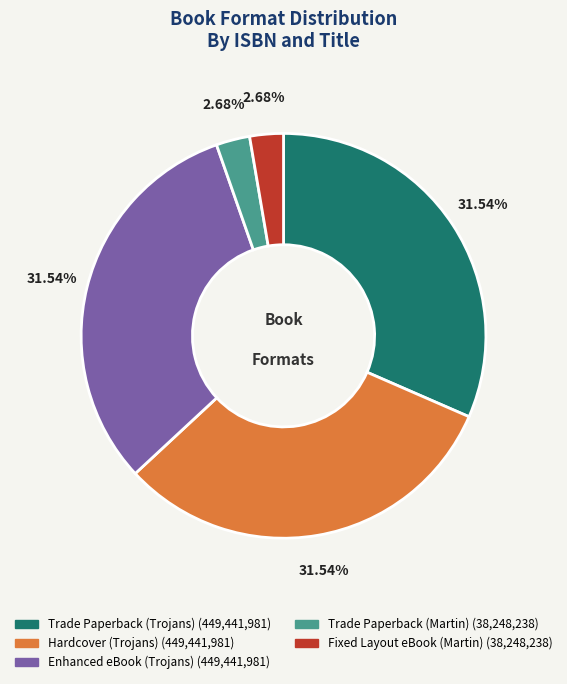

Does any single category account for the majority?

No